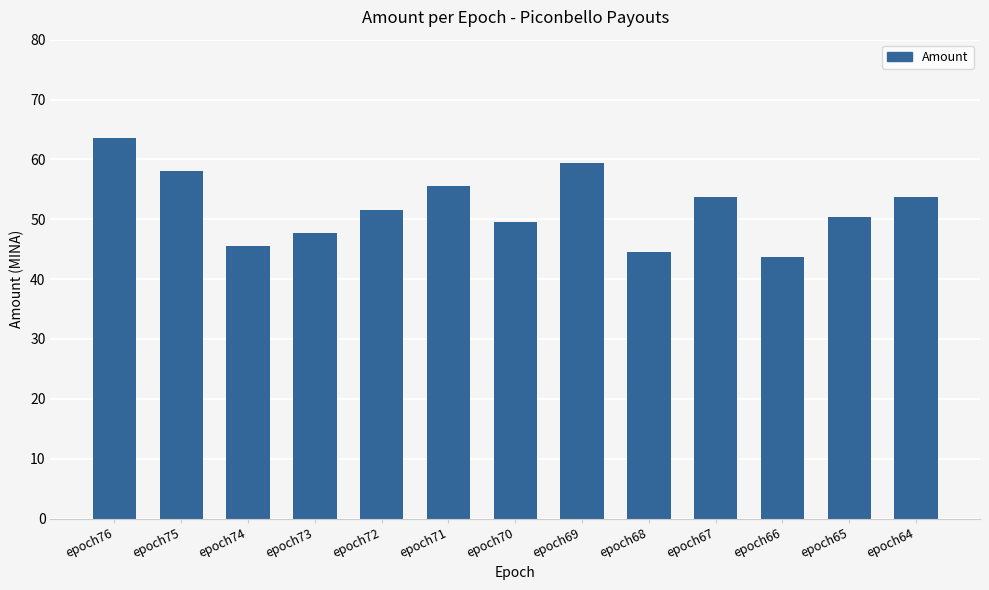

What value does the data have at epoch70?

49.5